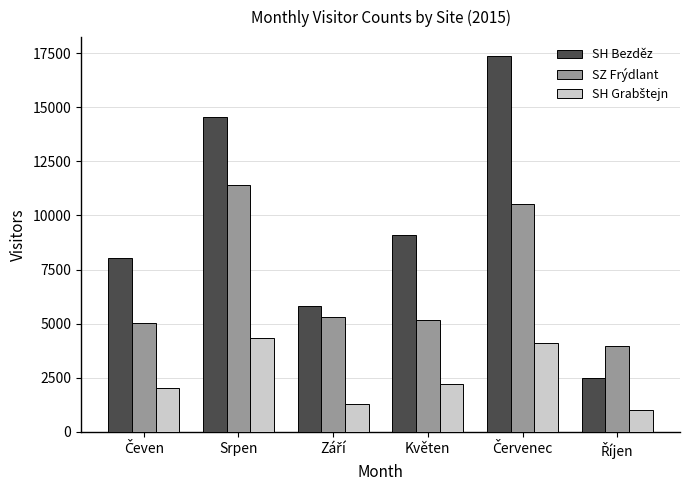

Is it true that SZ Frýdlant equals 20003 at Srpen?

False